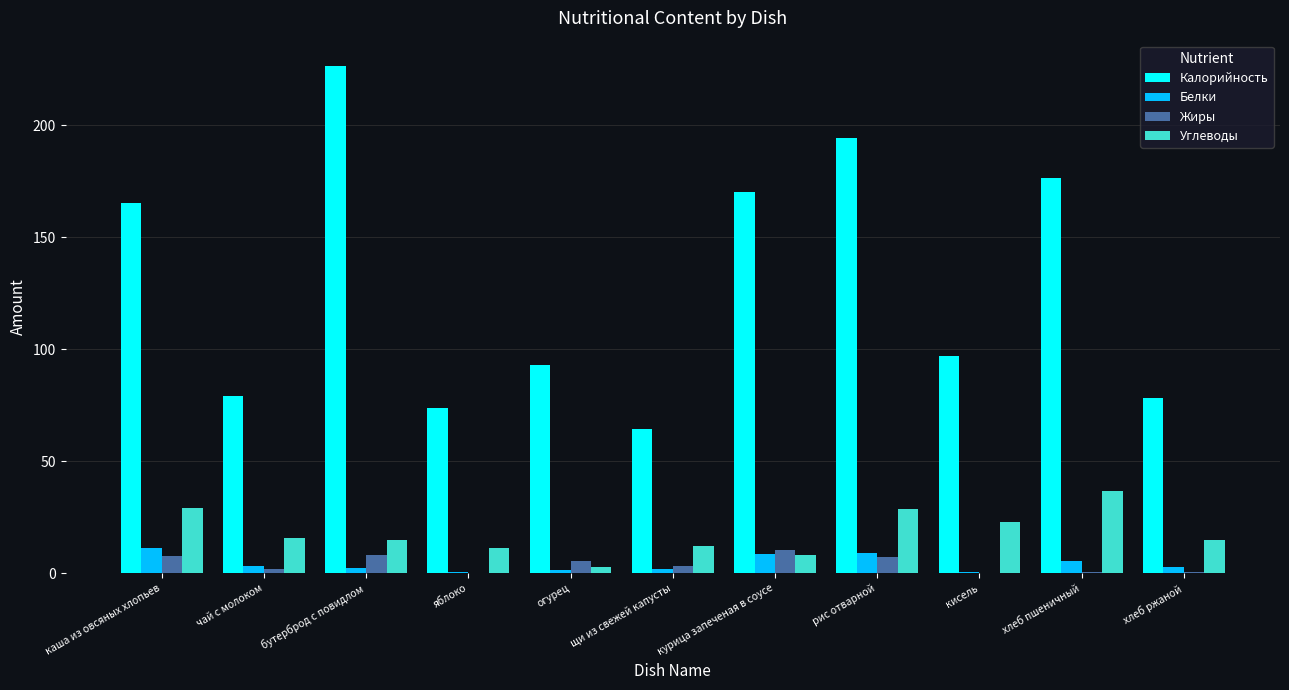

How many data points does each series have?

11